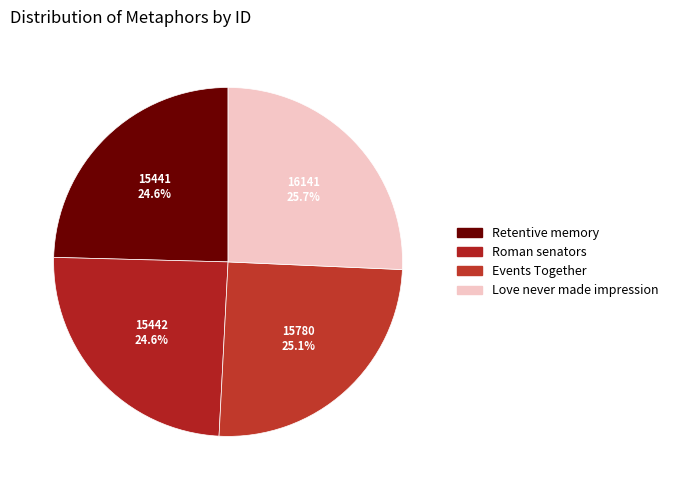

To the nearest percent, what portion does Love never made impression represent?

26%